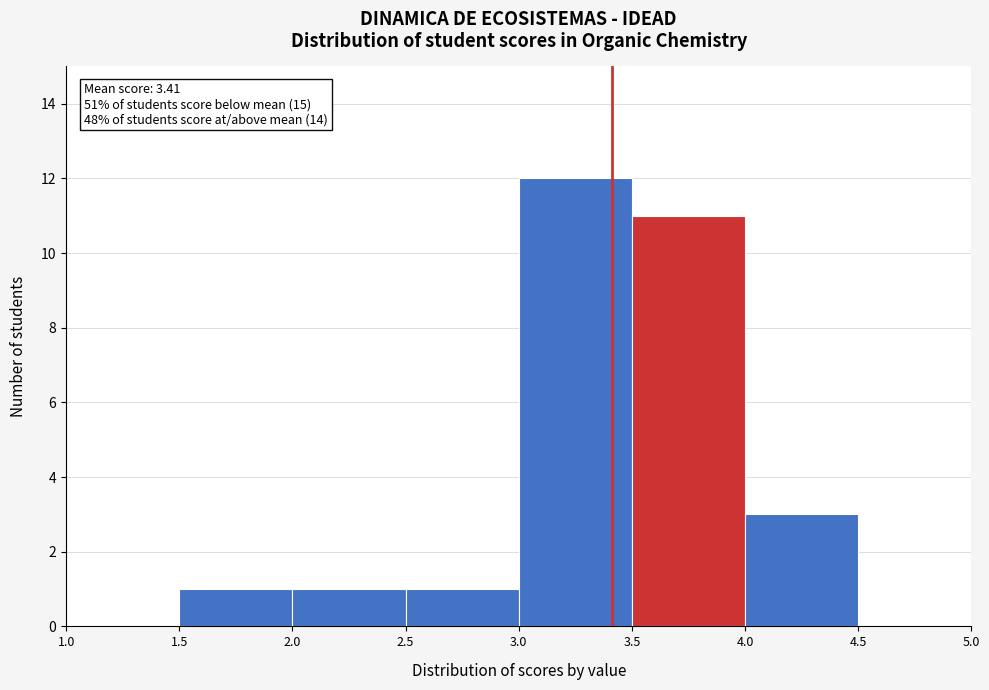

Over which range of the x-axis is the bar tallest?

3.0 to 3.5